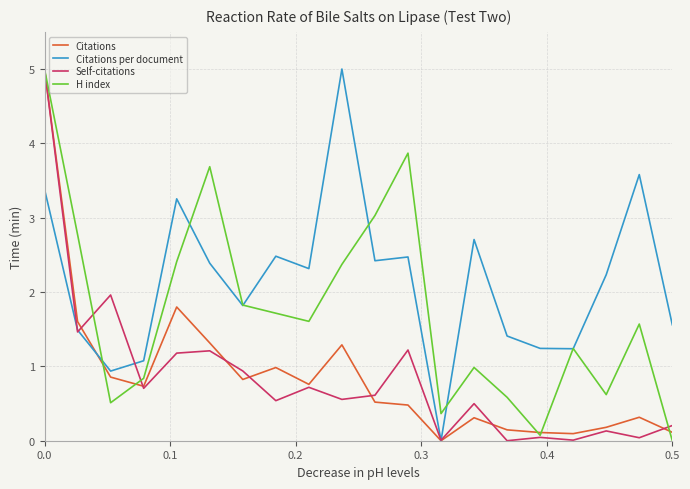

What is the maximum value shown in the chart?

5.0